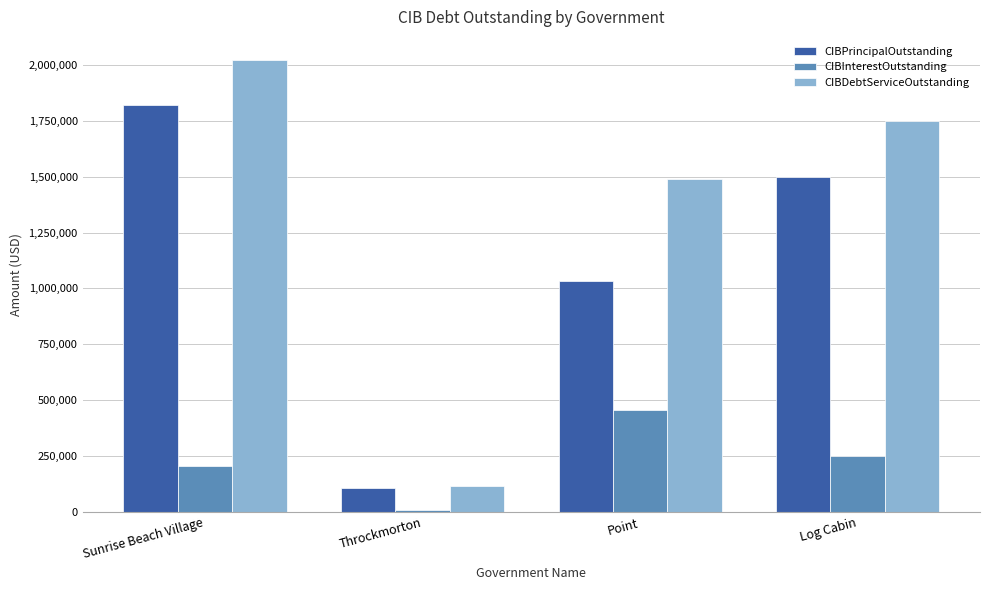

Rank the series by their maximum value, from highest to lowest.

CIBDebtServiceOutstanding, CIBPrincipalOutstanding, CIBInterestOutstanding